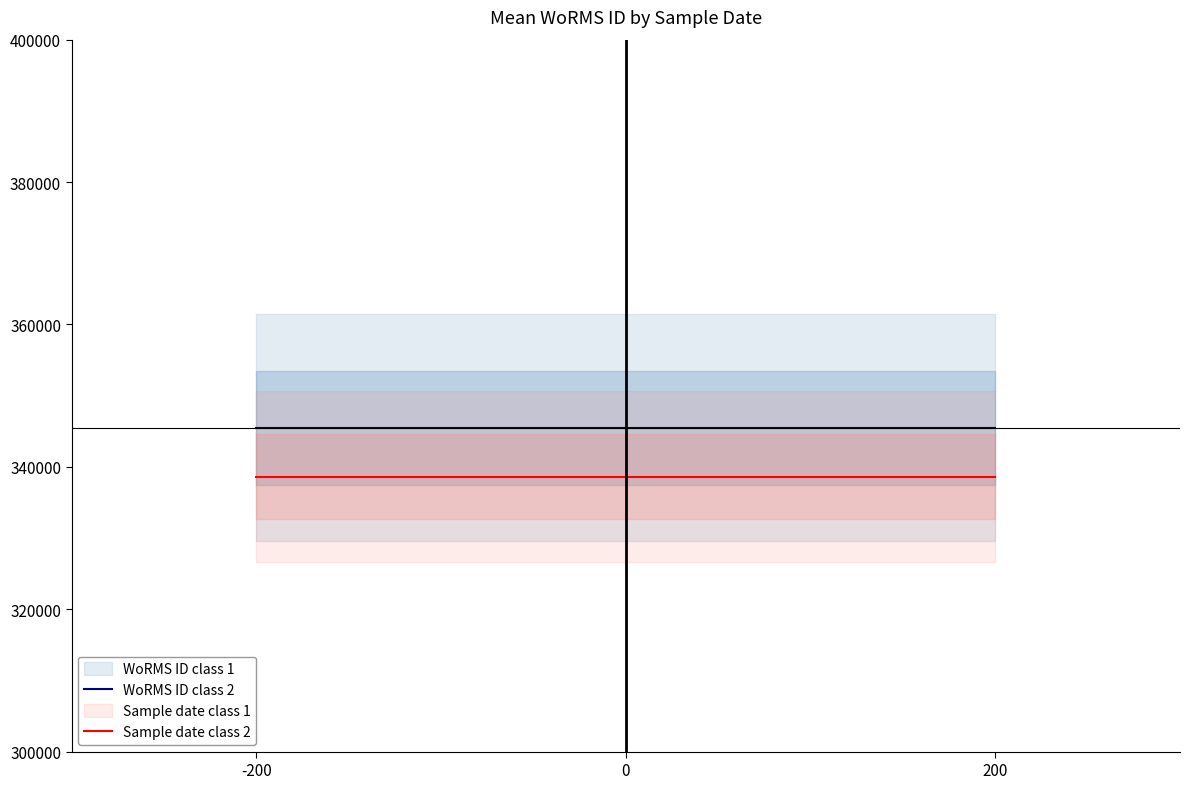

True or false: WoRMS ID class 2 has a value of 345516.0 at 0.

True